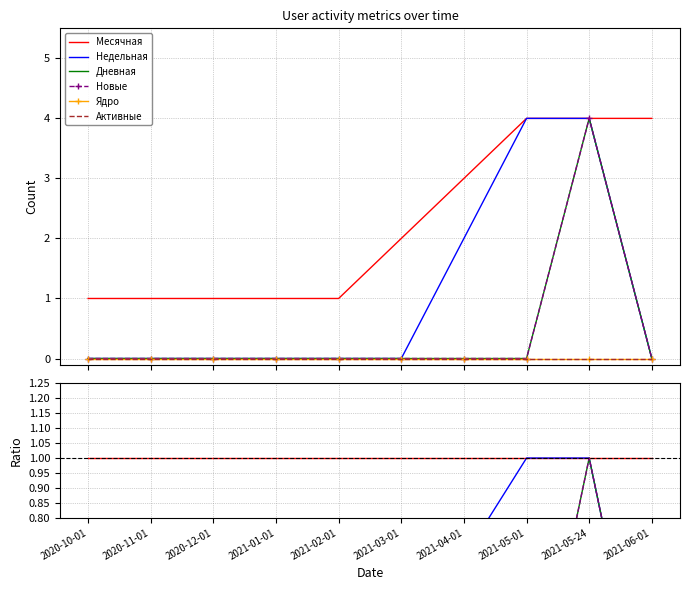

True or false: Недельная has more than 1 interior local peaks.

False